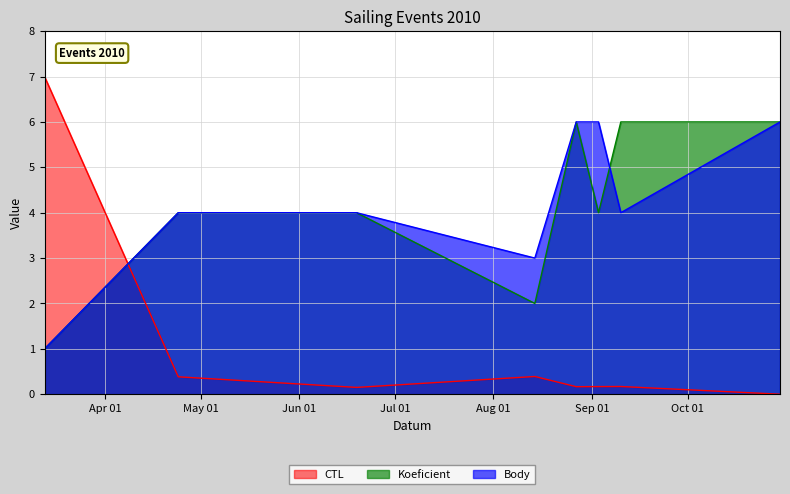

What is the label of the 8th point from the right?

2010-03-13